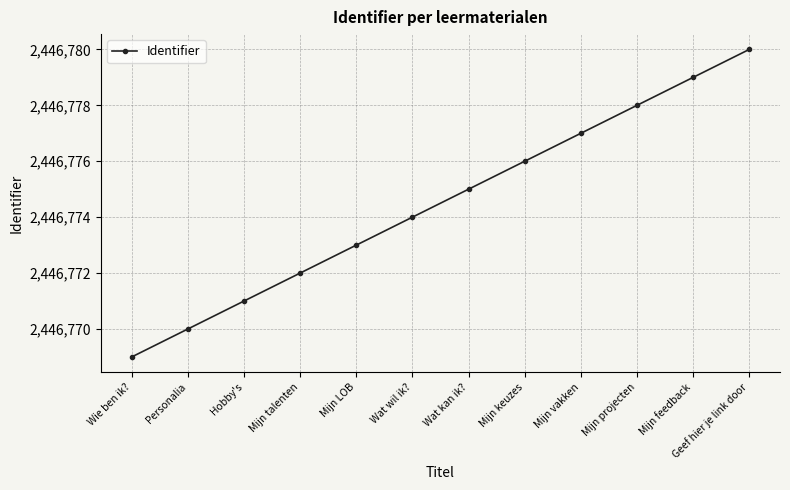

Where is the data nearest to the value 2446774?

Wat wil ik?